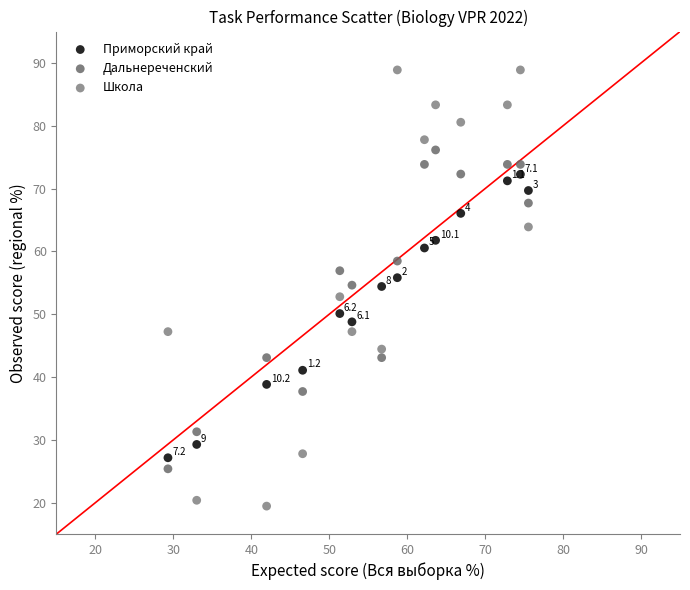

Which series contains the lowest Y value?

Школа